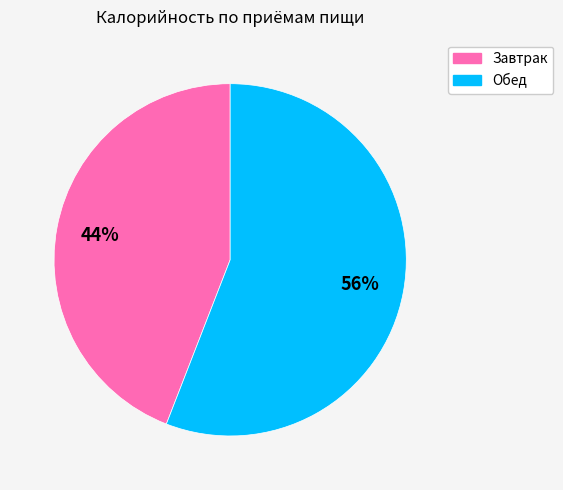

Is it true that Обед is 56% of the pie?

True